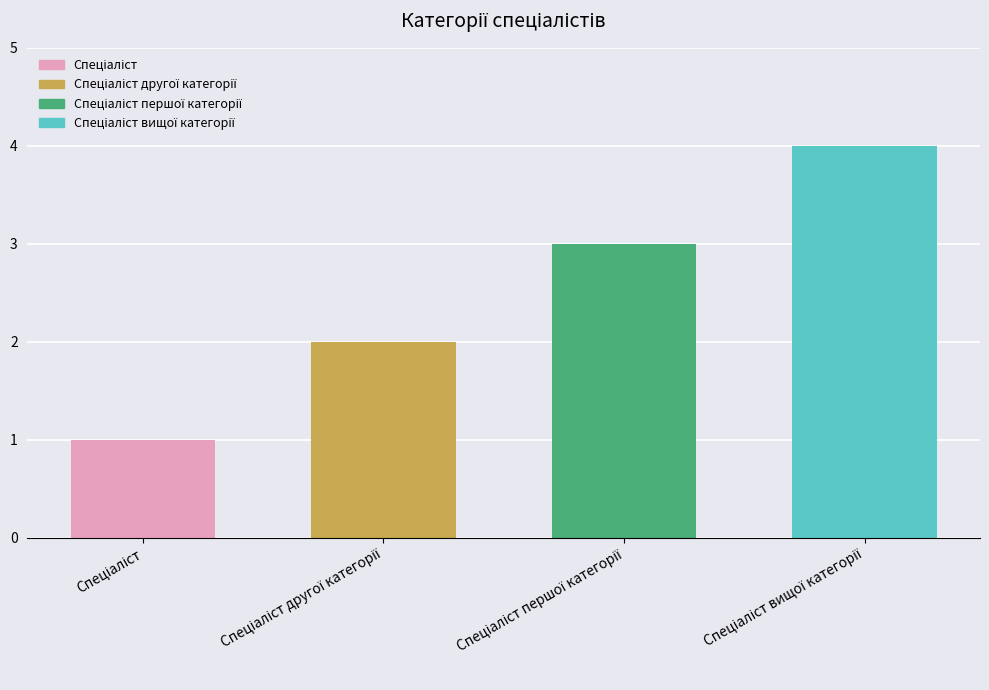

How many bars are there in total?

4